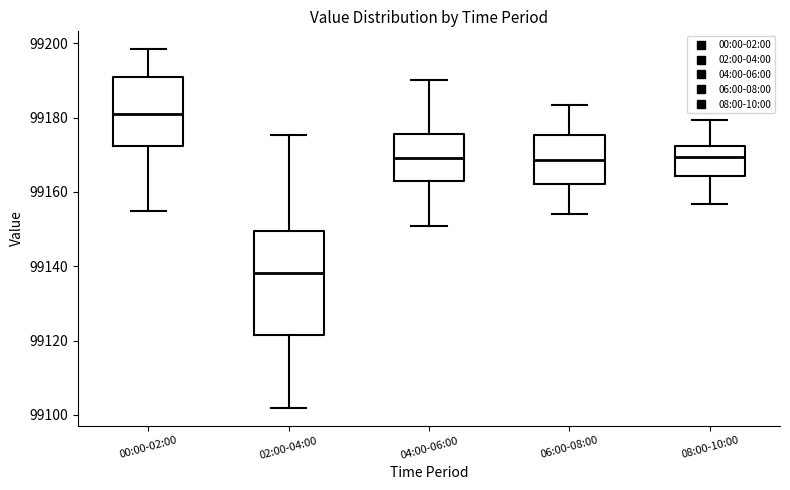

Where is the upper edge of the box for 00:00-02:00 on the y-axis? The values are not printed on the chart, so give them approximately, as read against the axis.

99190